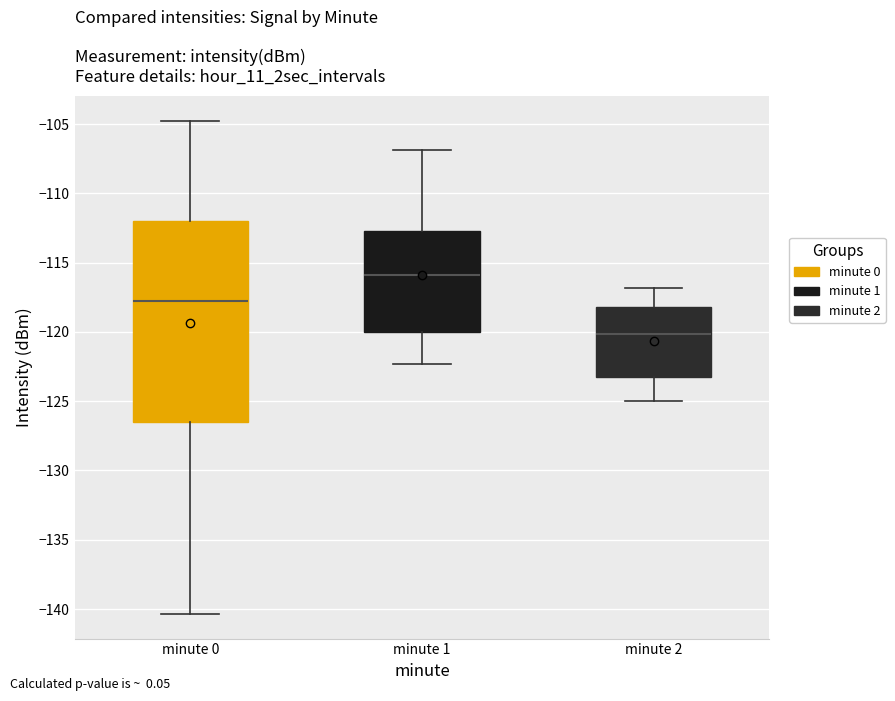

Reading left to right, read every box against the y-axis: the position of its median line, the range the box covers, and the ends of its whiskers. The values are not printed on the chart, so give them approximately, as read against the axis.

minute 0: median -118.0, box -126.5 to -112.0, whiskers -140.5 to -104.5
minute 1: median -116.0, box -120.0 to -112.5, whiskers -122.5 to -107.0
minute 2: median -120.0, box -123.5 to -118.0, whiskers -125.0 to -117.0